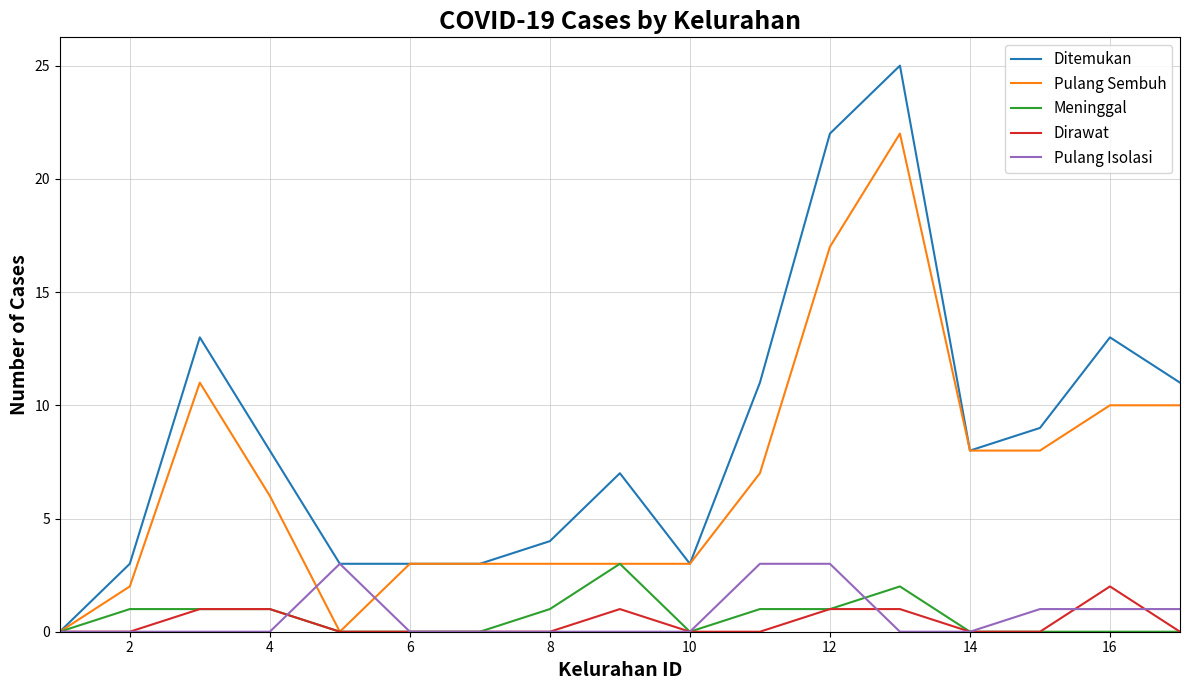

Which series has the widest spread of values?

Ditemukan